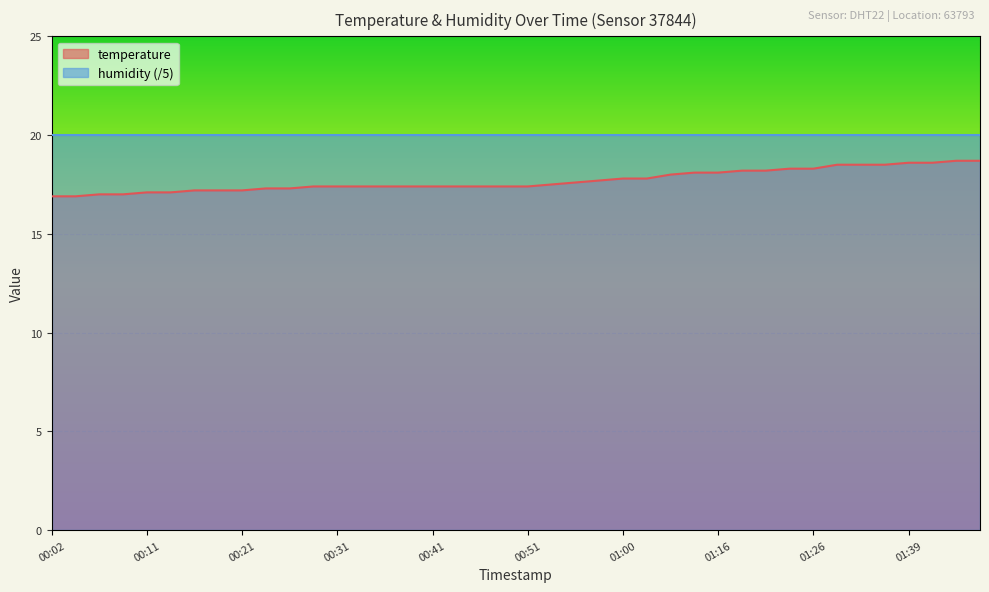

Is it true that the value at 00:41 is 6.4?

False